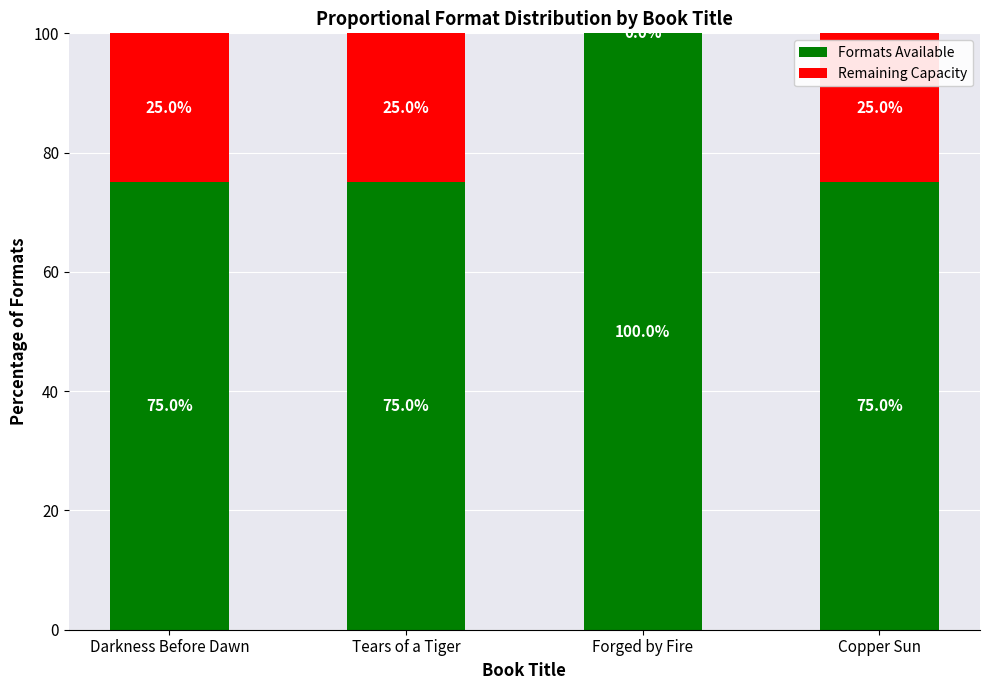

Reading right to left, transcribe the values for Formats Available.

Copper Sun=75	Forged by Fire=100	Tears of a Tiger=75	Darkness Before Dawn=75